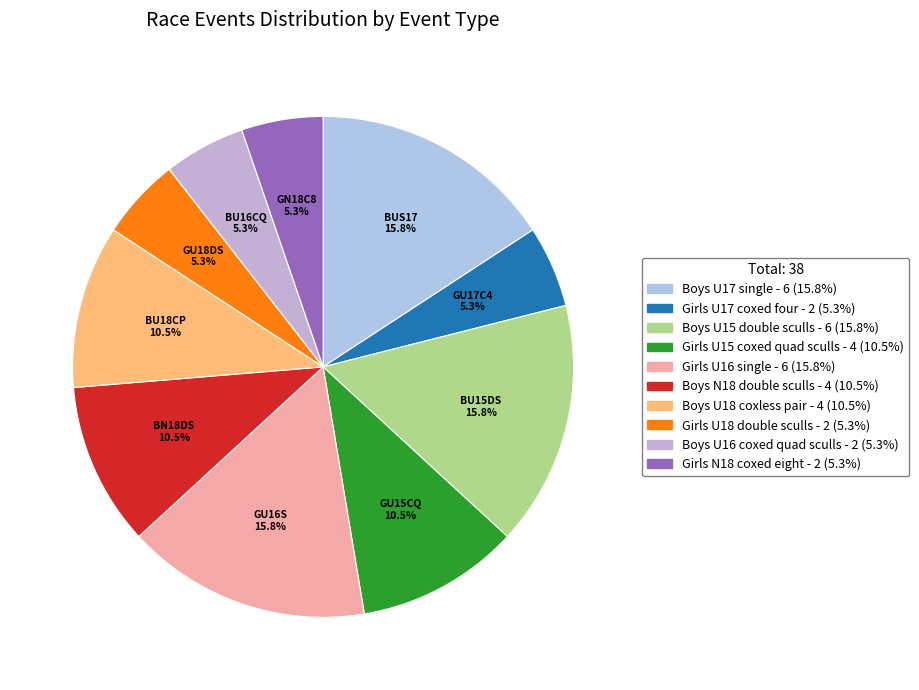

Is it true that Girls U17 coxed four is 5% of the pie?

True